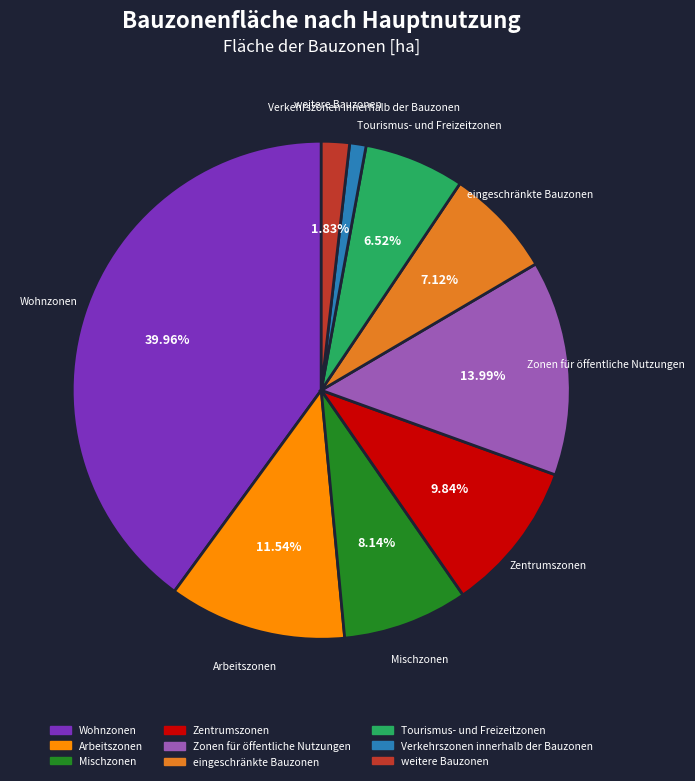

How many slices are in this pie chart?

9